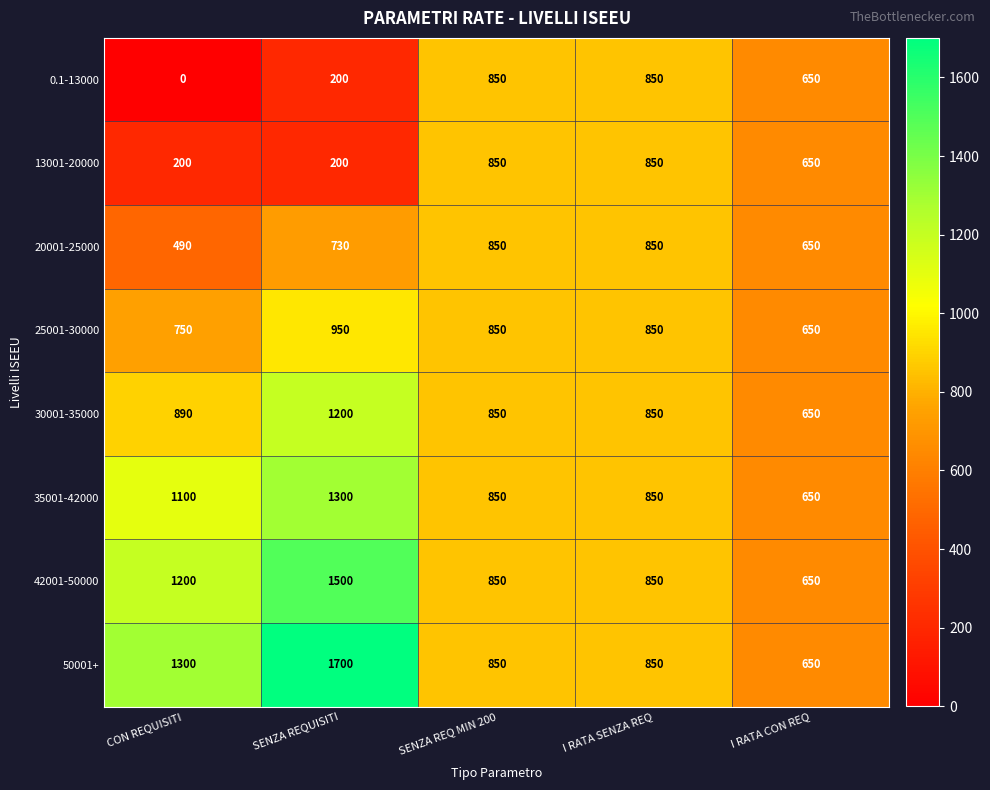

What value does the 42001-50000 series have at I RATA CON REQ, to the nearest 10?

650